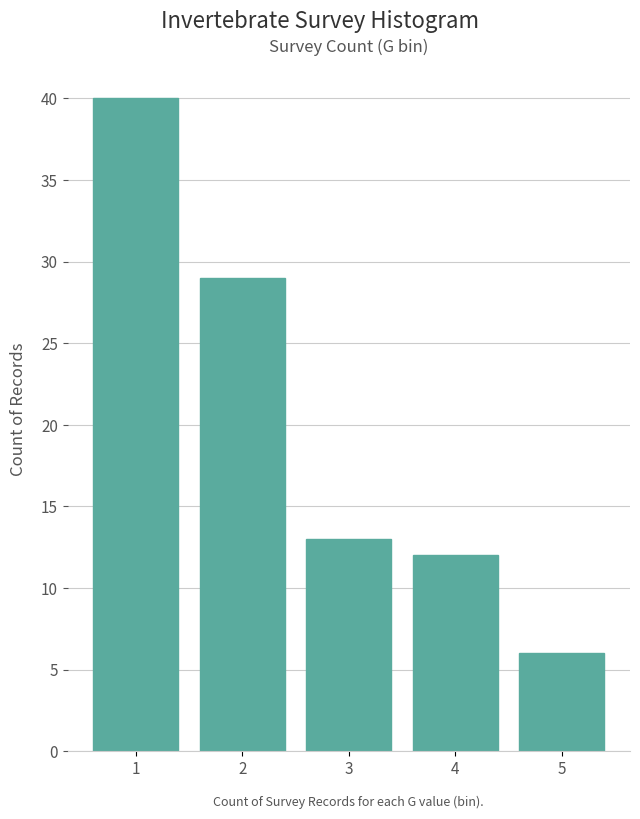

Reading right to left, what are all the values shown in this chart?

6	12	13	29	40